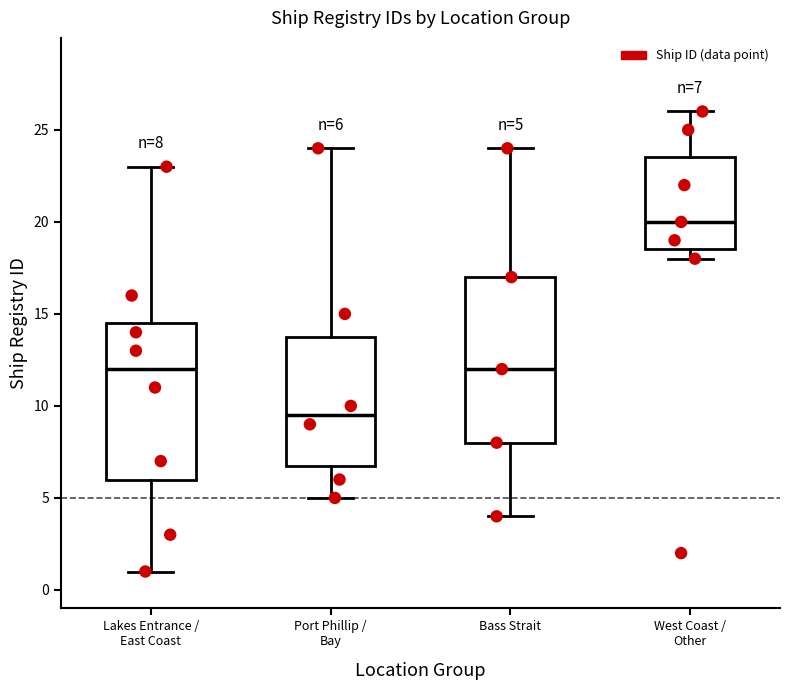

Comparing the boxes themselves (not the whiskers), which one is the tallest?

Bass Strait